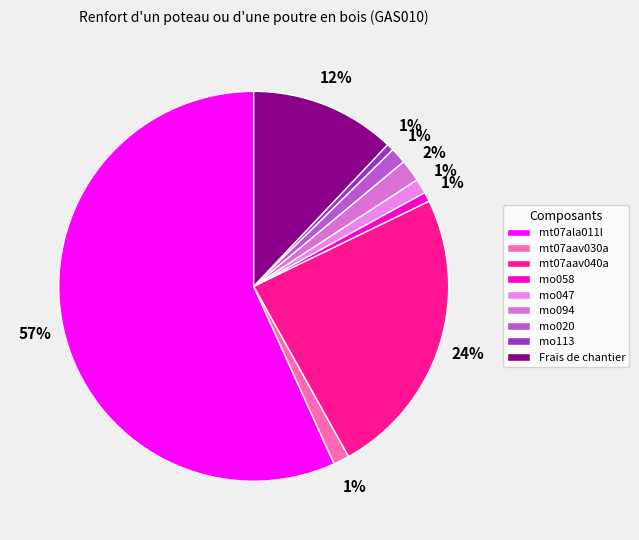

Rank the categories by value from highest to lowest.

mt07ala011l, mt07aav040a, Frais de chantier, mo094, mt07aav030a, mo020, mo047, mo058, mo113